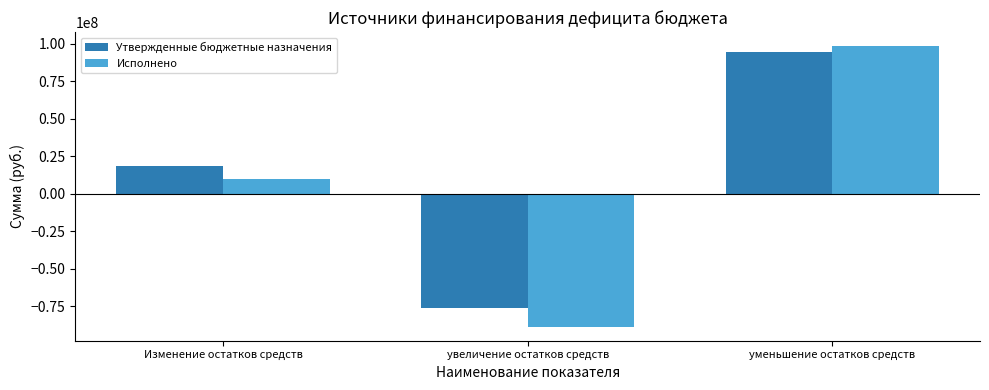

How many positive values does the Утвержденные бюджетные назначения series have?

2